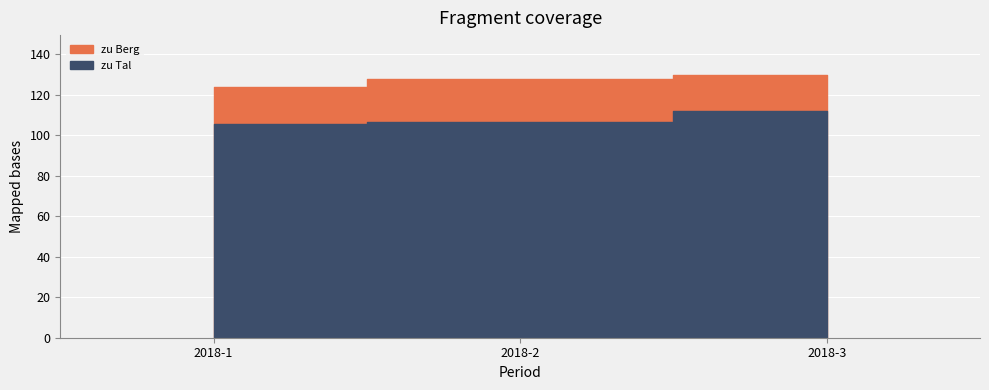

Which category has the highest value across all series?

2018-3